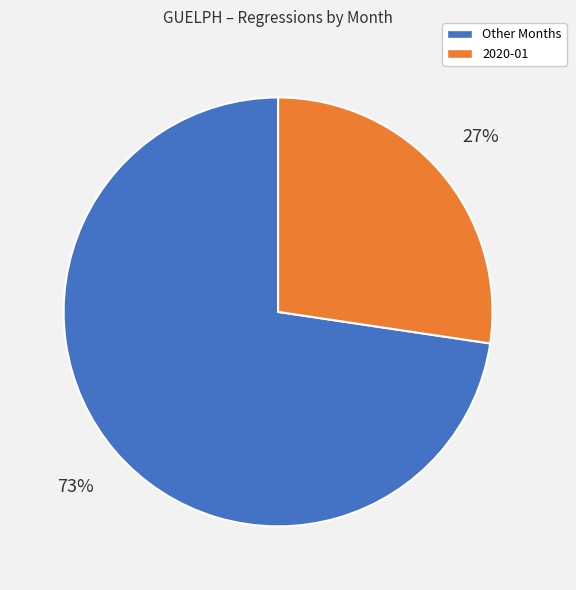

Is there any slice that represents more than half of the pie?

Yes